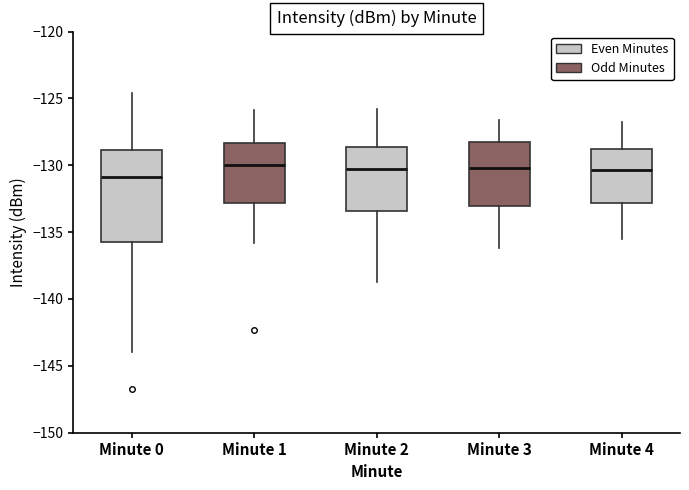

Which box's median line is the lowest?

Minute 0